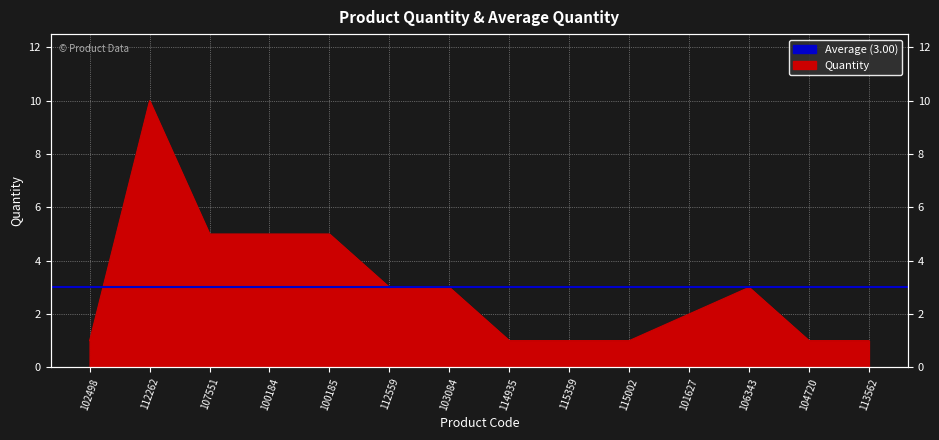

What is the difference between the values at 103084 and 107551?

2